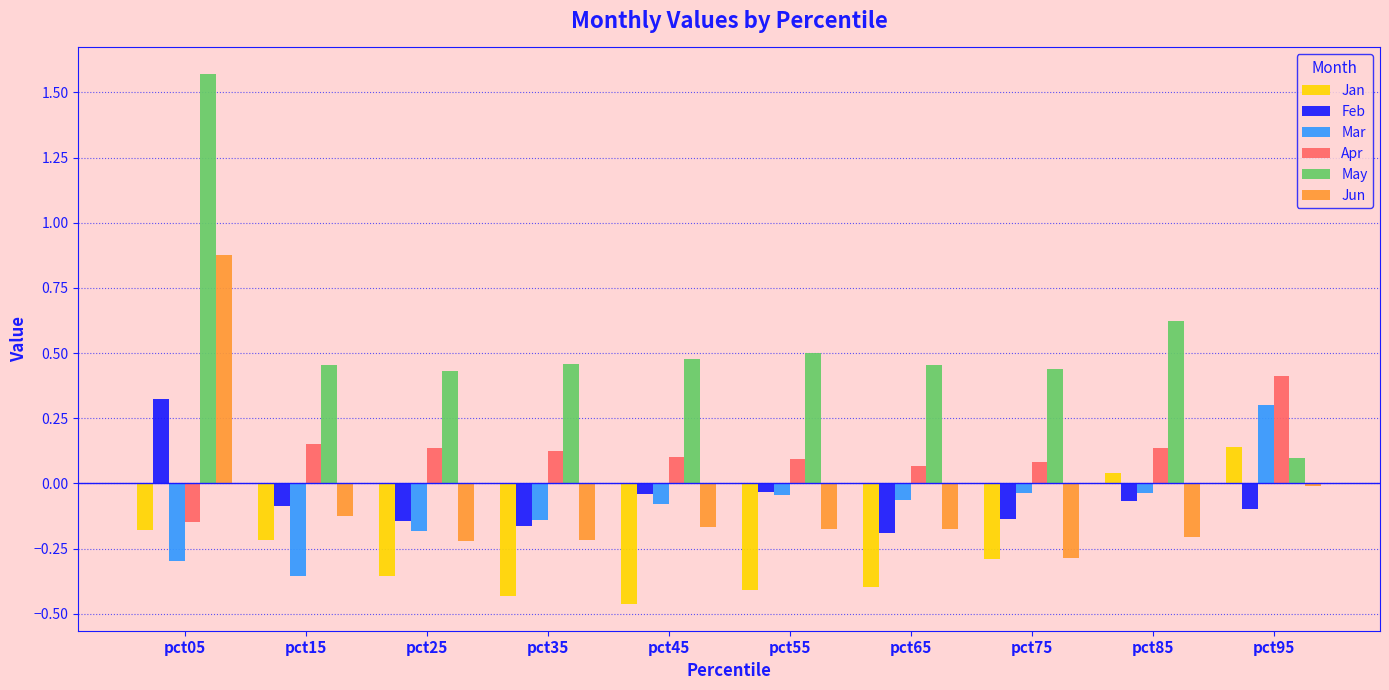

Which category has the highest value in the Jan series?

pct95